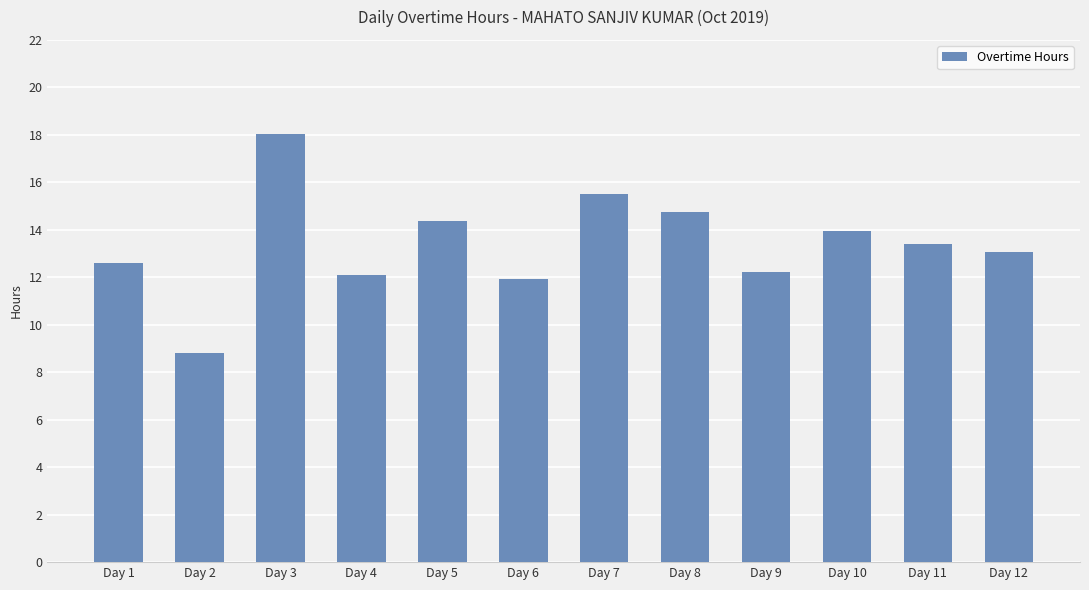

True or false: the data shows 4.9 at Day 4.

False